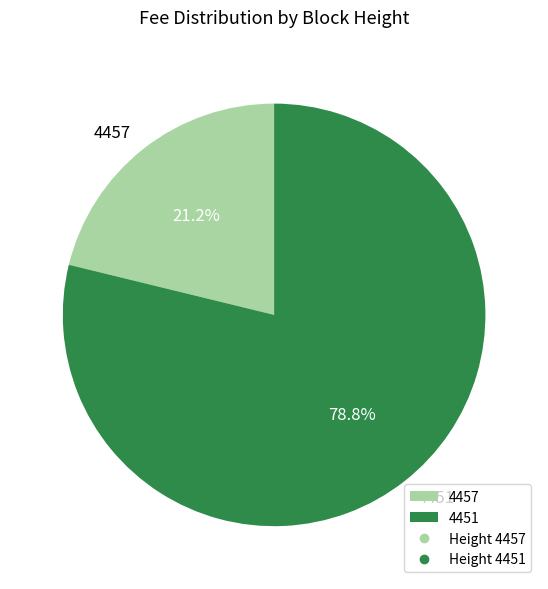

Rank the categories by value from lowest to highest.

4457, 4451